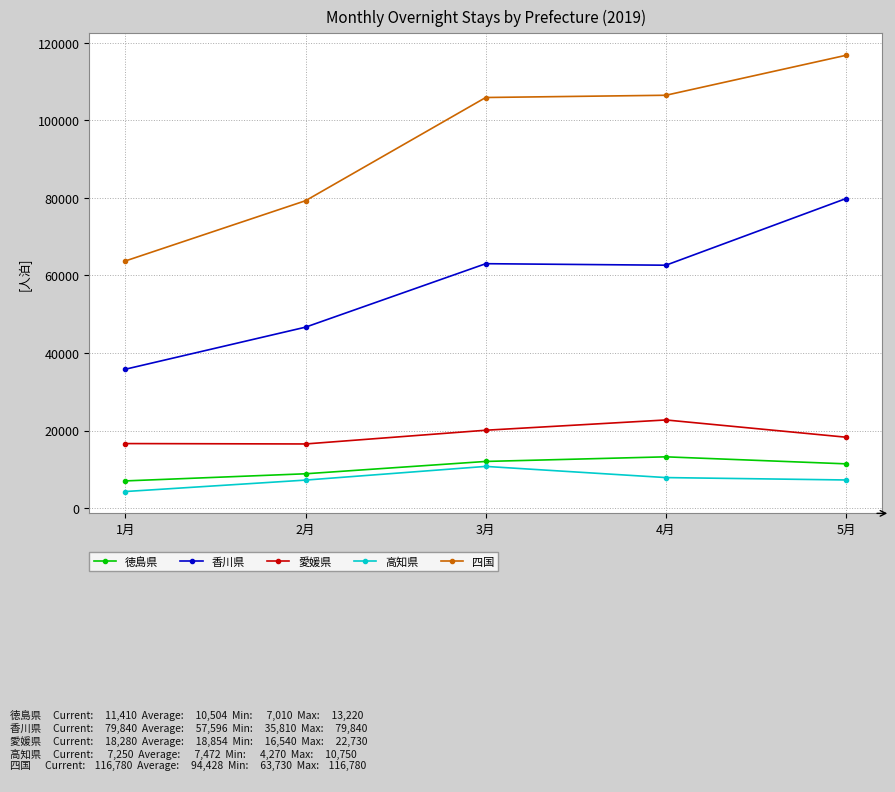

True or false: 香川県 and 愛媛県 cross at least once.

False